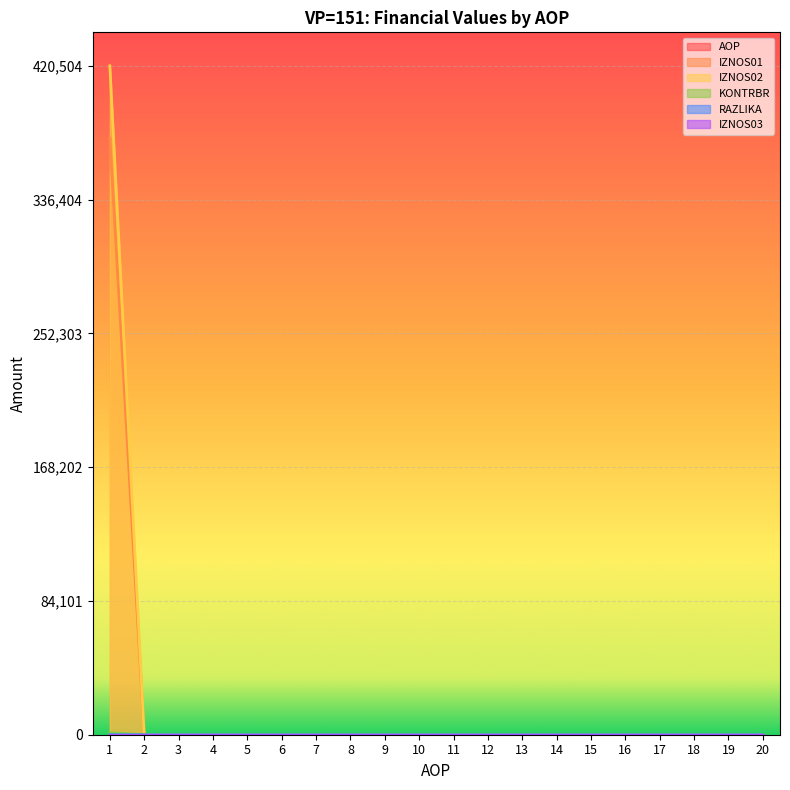

True or false: IZNOS01 and KONTRBR intersect in this chart.

False